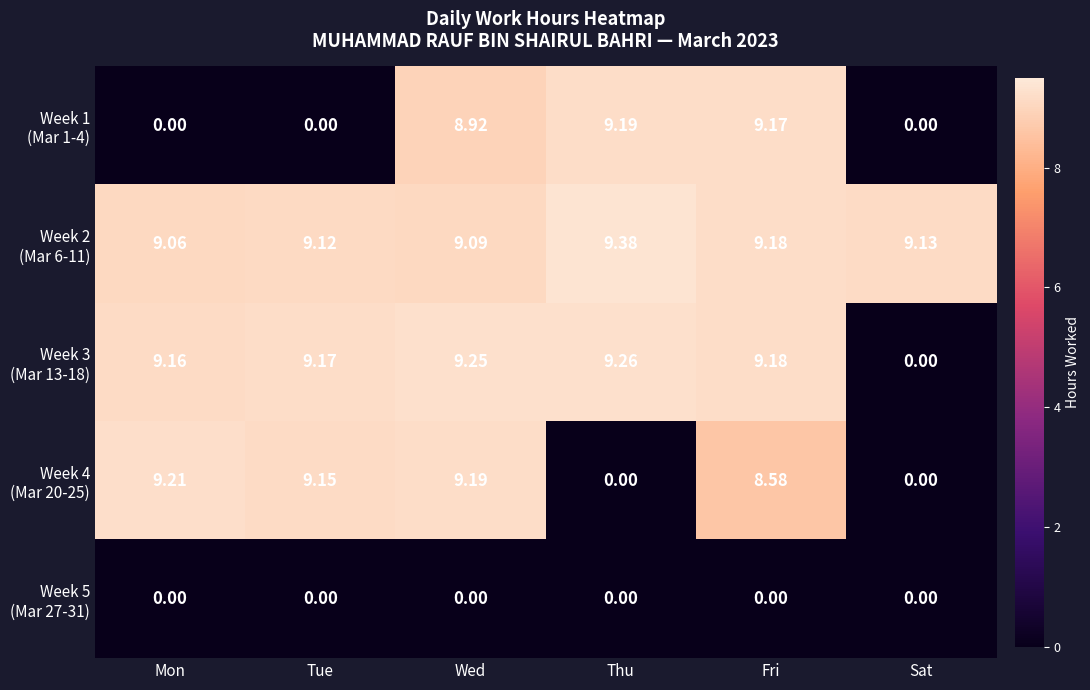

At which category is the sum across all series the highest?

Wed